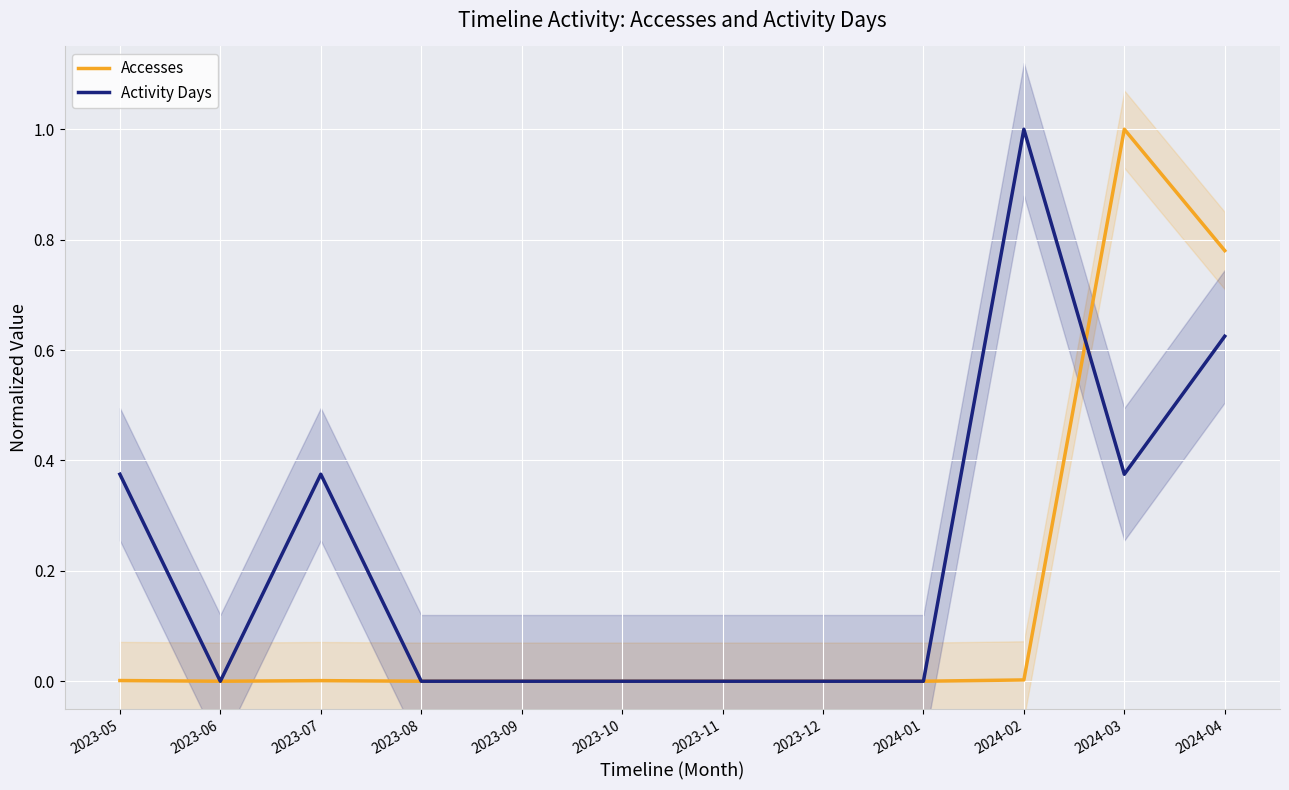

At how many categories does at least one series exceed 0?

5